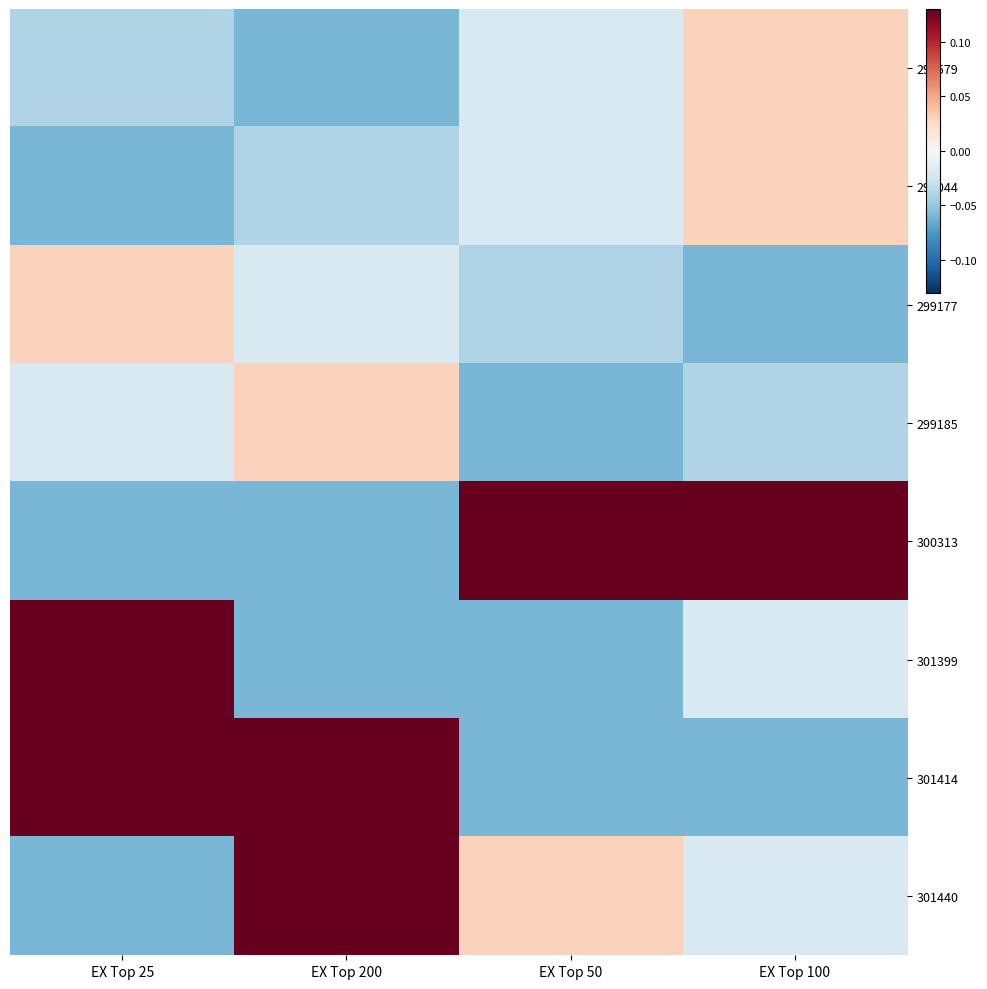

Rank the series at EX Top 25 from highest to lowest value.

301399, 301414, 299177, 299185, 294579, 295044, 300313, 301440